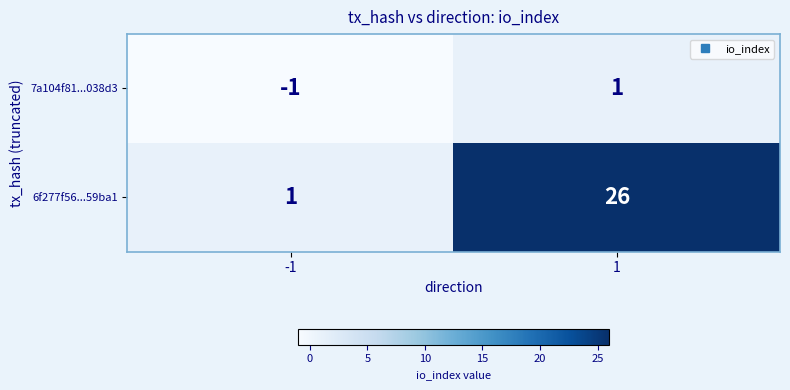

What is the sum of the 6f277f56...59ba1 values at -1 and 1?

27